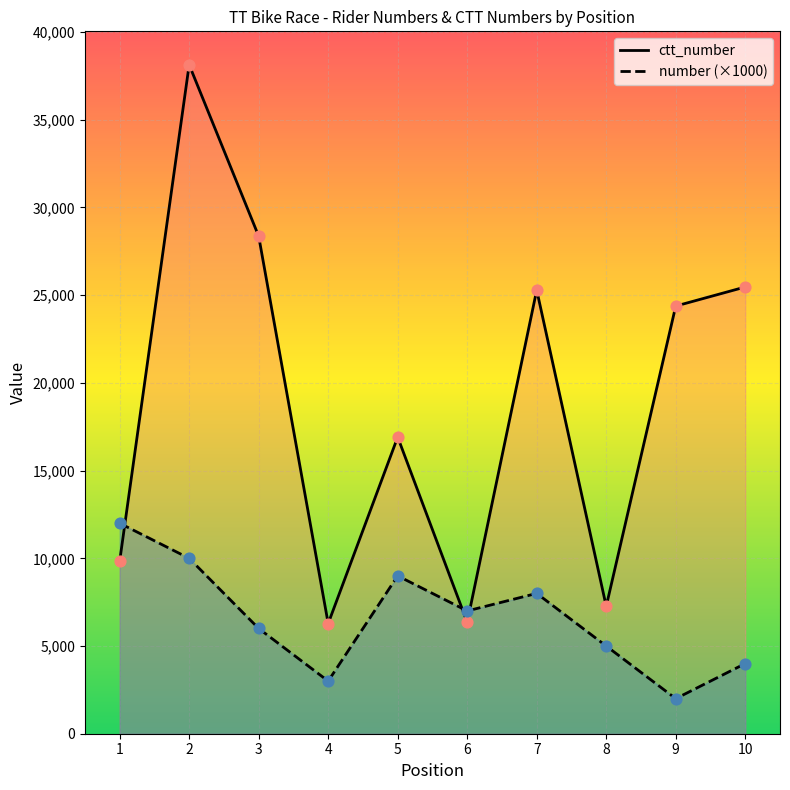

Which series contains the lowest Y value?

number (×1000)